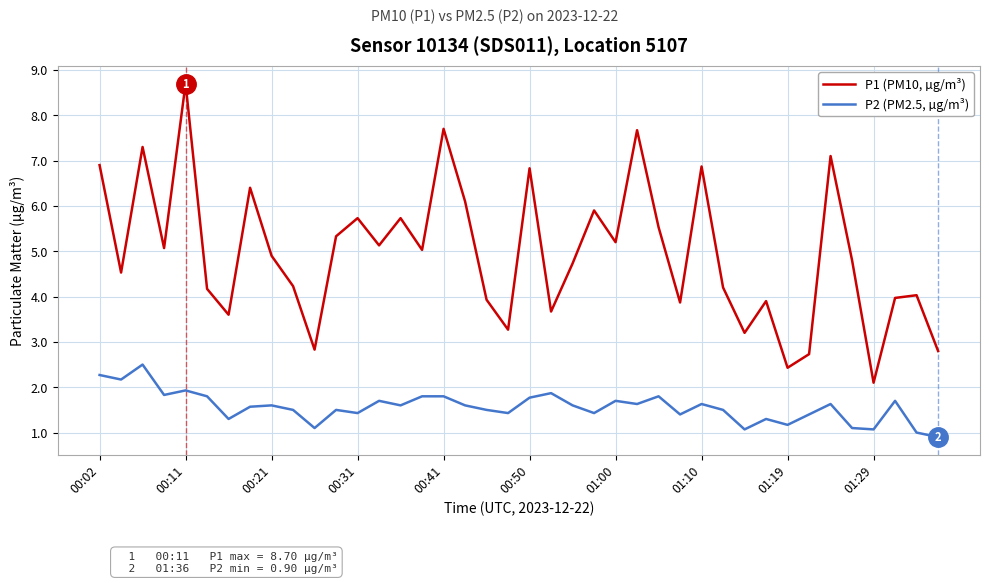

List the series in order of their overall mean, highest first.

P1 (PM10, µg/m³), P2 (PM2.5, µg/m³)